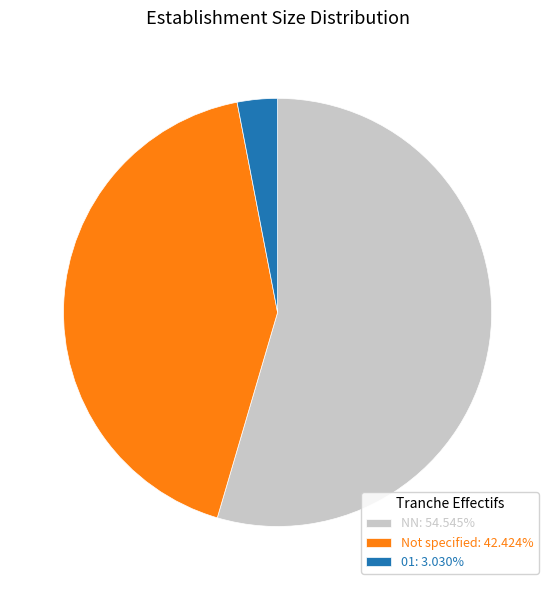

Is there any slice that represents more than half of the pie?

Yes